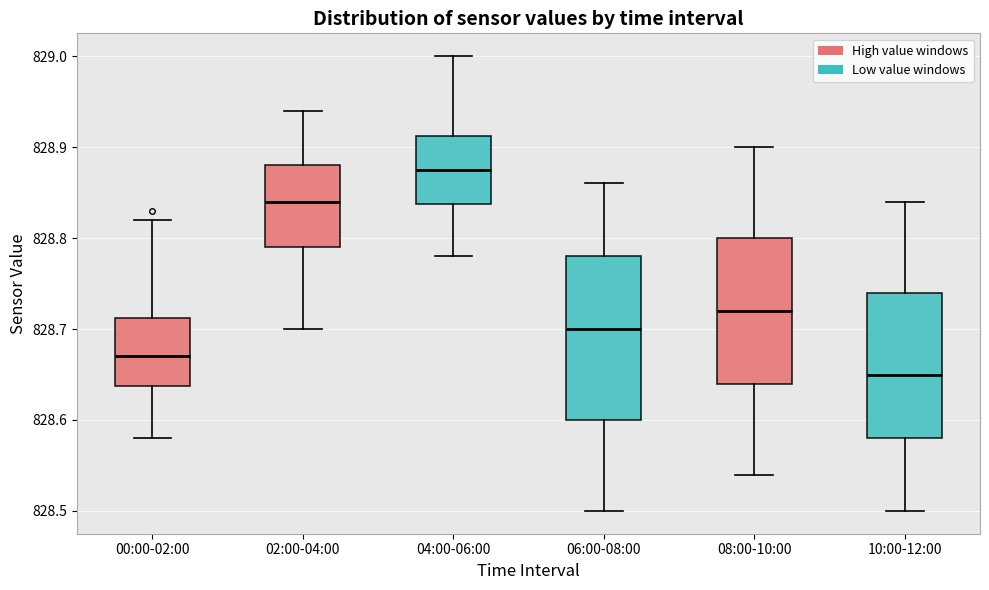

Where does the lower whisker of the box for 00:00-02:00 end on the y-axis? The values are not printed on the chart, so give them approximately, as read against the axis.

828.58